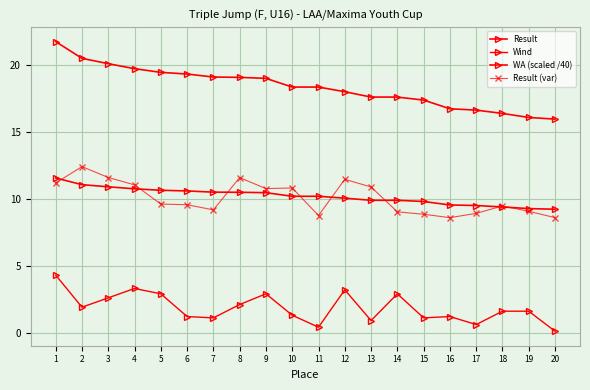

Count the number of categories in the chart.

20